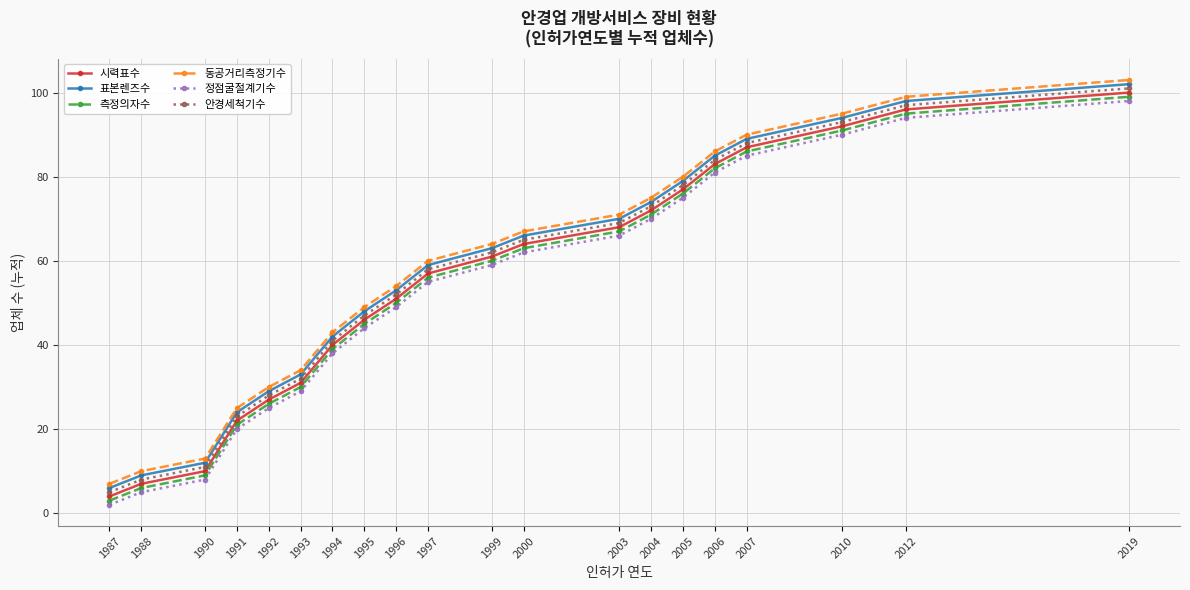

Count the number of categories in the chart.

20